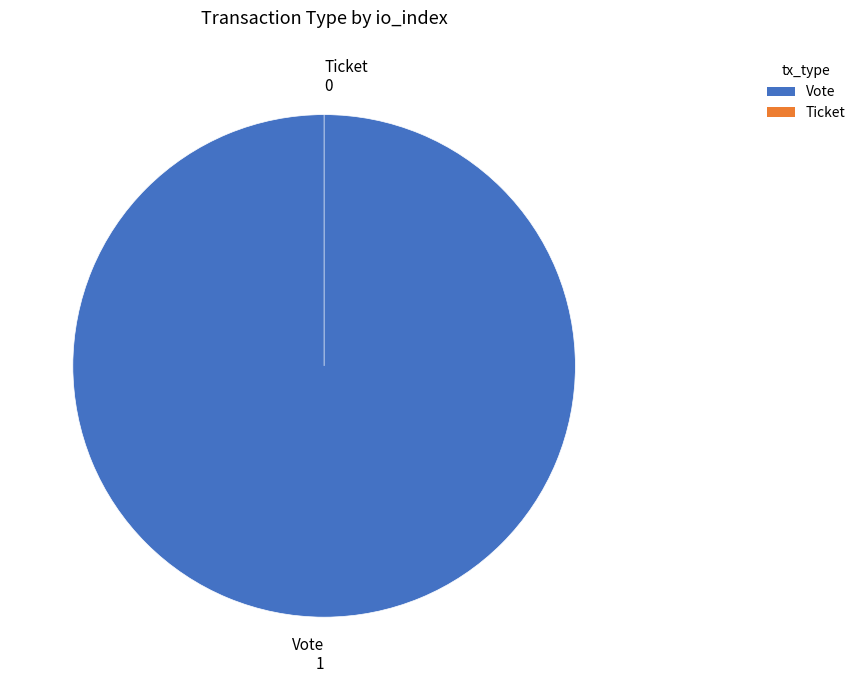

Which slice is the smallest?

Ticket